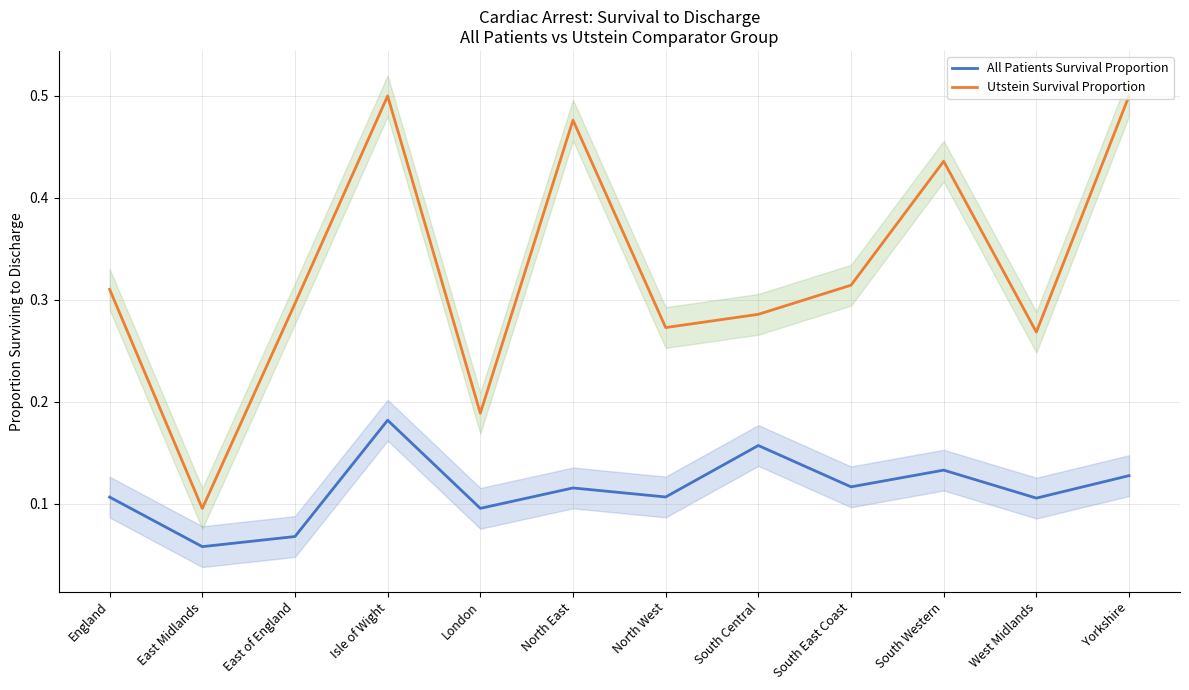

What is the value of the All Patients Survival Proportion point at the 4th from the left?

0.2